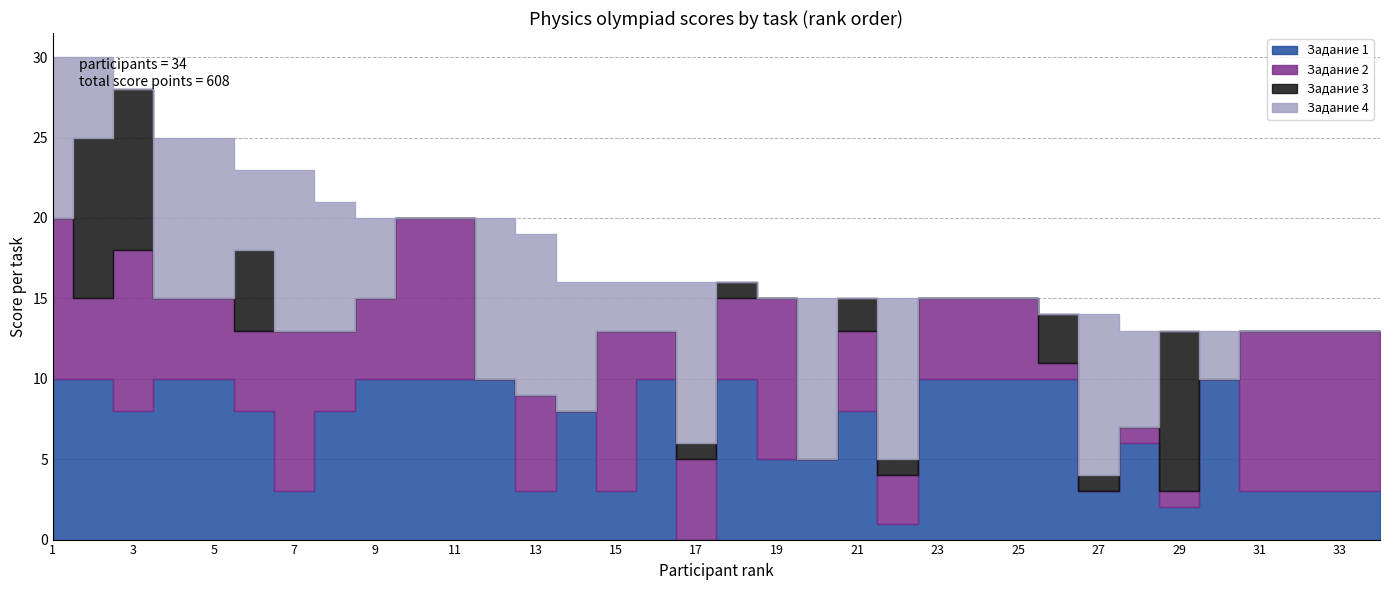

Where do Задание 2 and Задание 4 first cross each other?

3 and 4